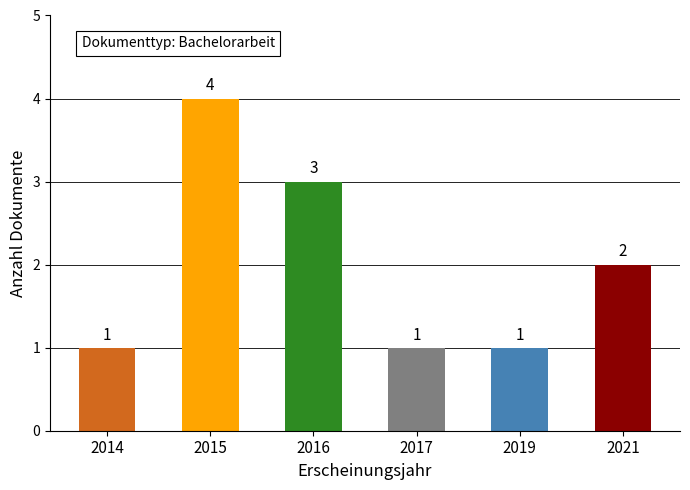

What is the sum of all values?

12